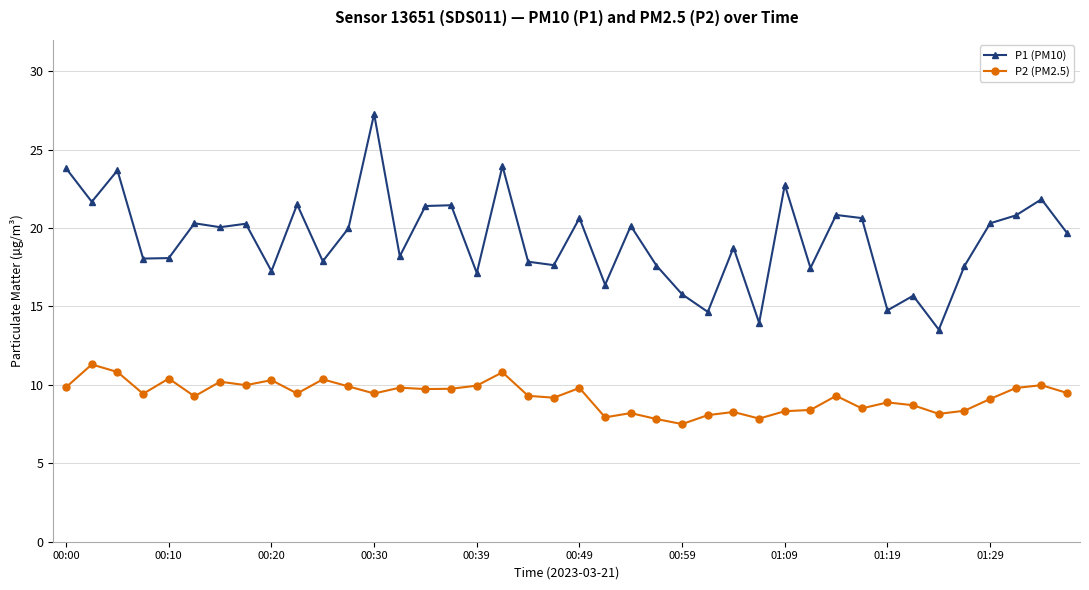

Which series has the widest spread of values?

P1 (PM10)